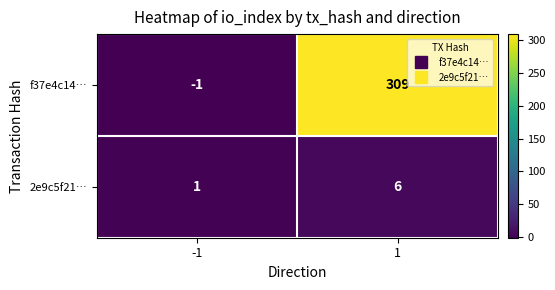

Reading left to right, transcribe all the data shown in this chart.

f37e4c14…: -1=-1	1=309
2e9c5f21…: -1=1	1=6